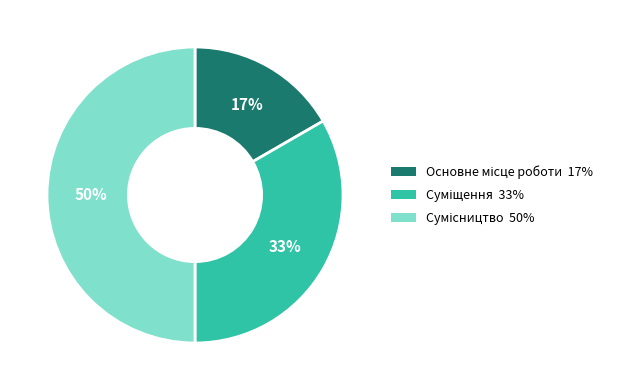

To the nearest percent, what is the difference between the largest and smallest slice percentages?

33%